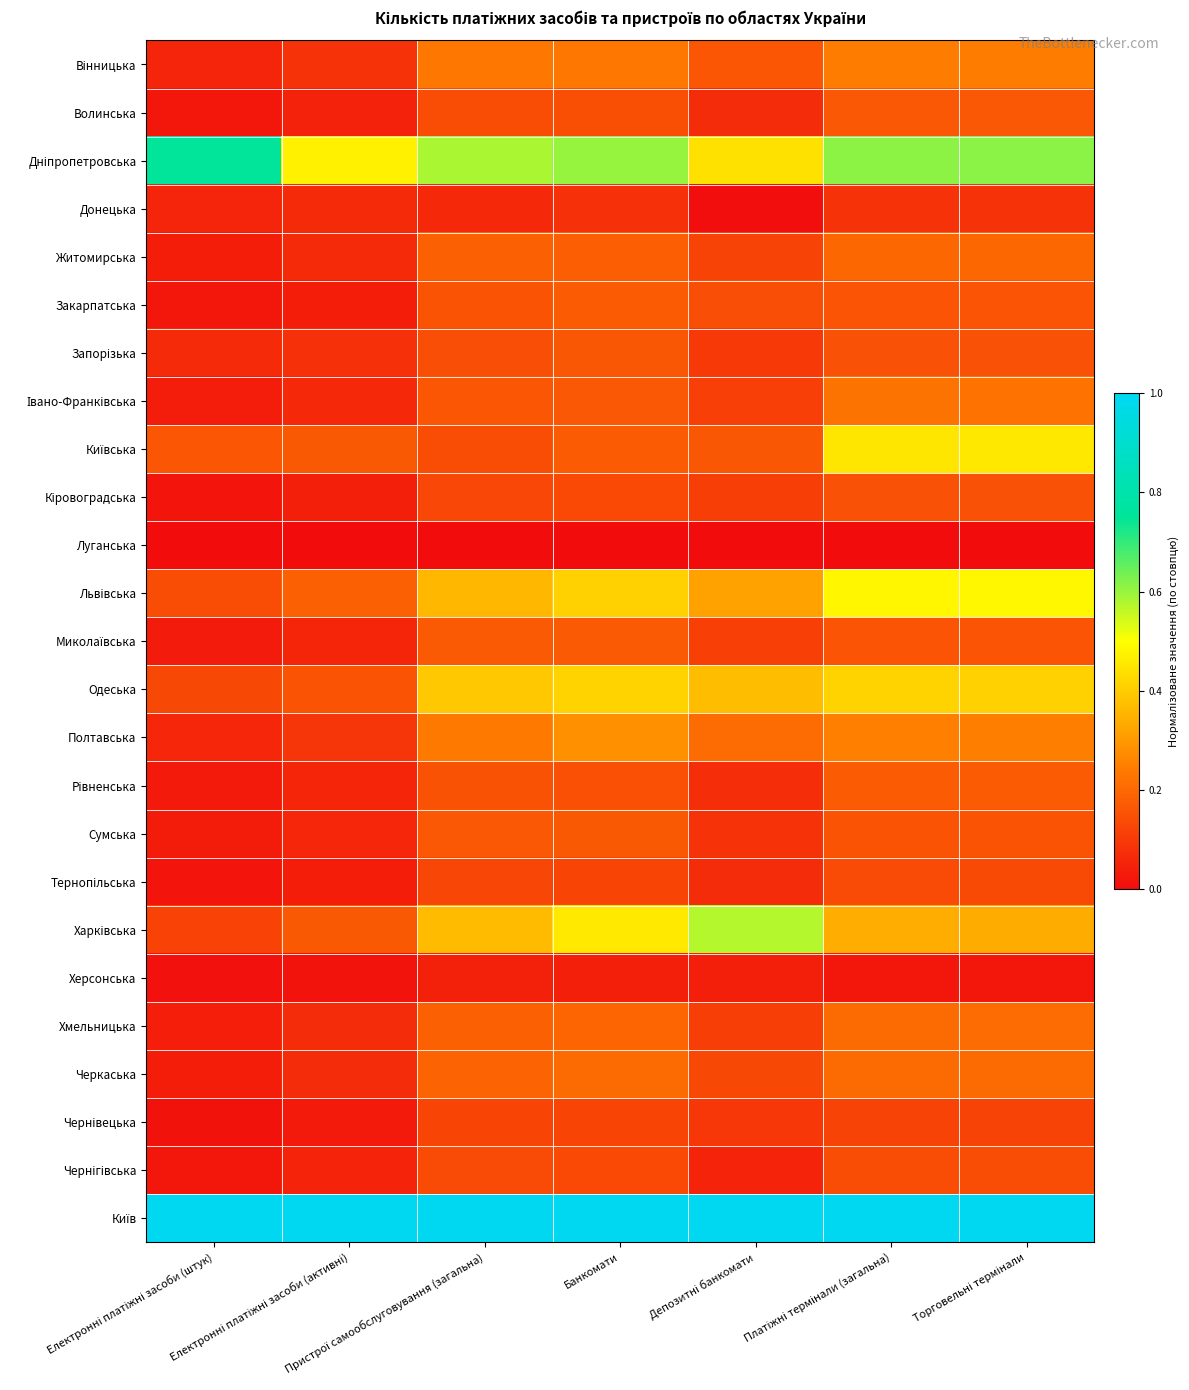

Which series has the largest range (max minus min)?

Харківська